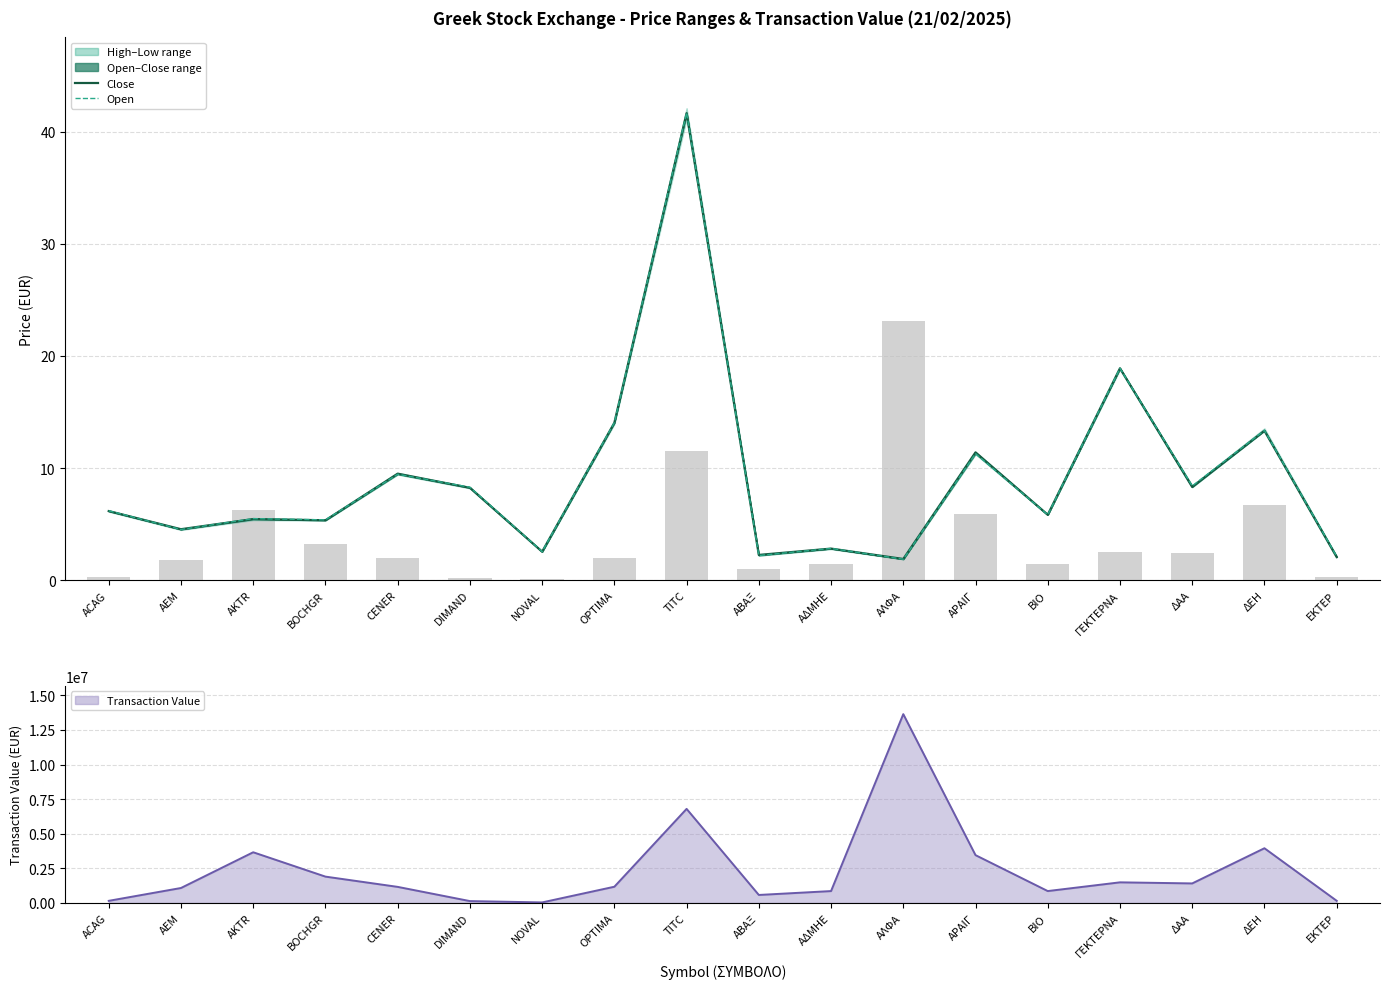

Which series has the largest total across all categories?

ΑΞΙΑ (Transaction Value)